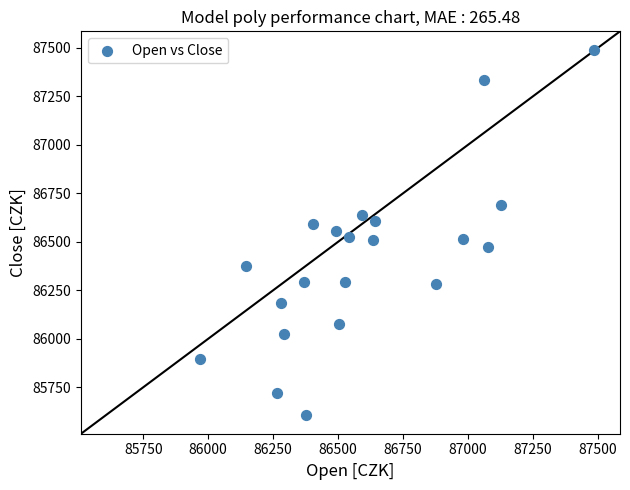

What is the range of X values (max minus min)?

1515